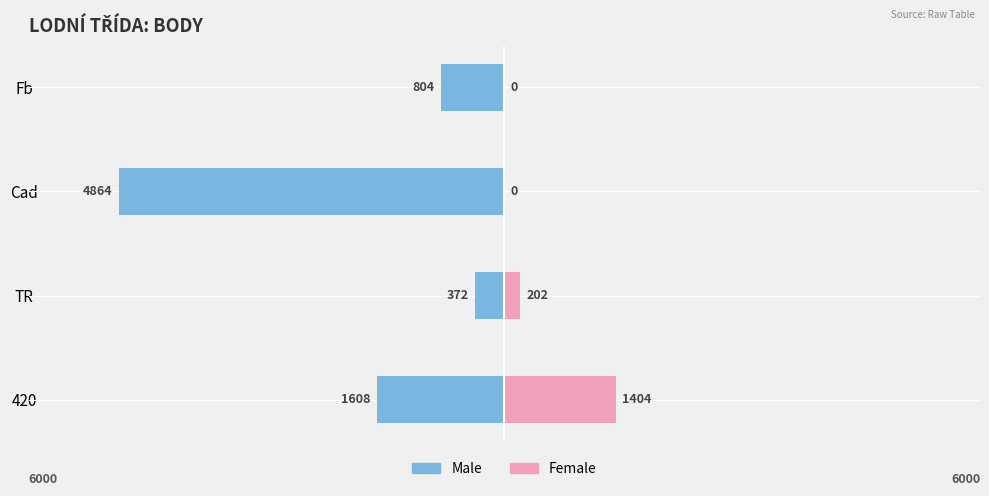

How many data points in Female are above 202?

1